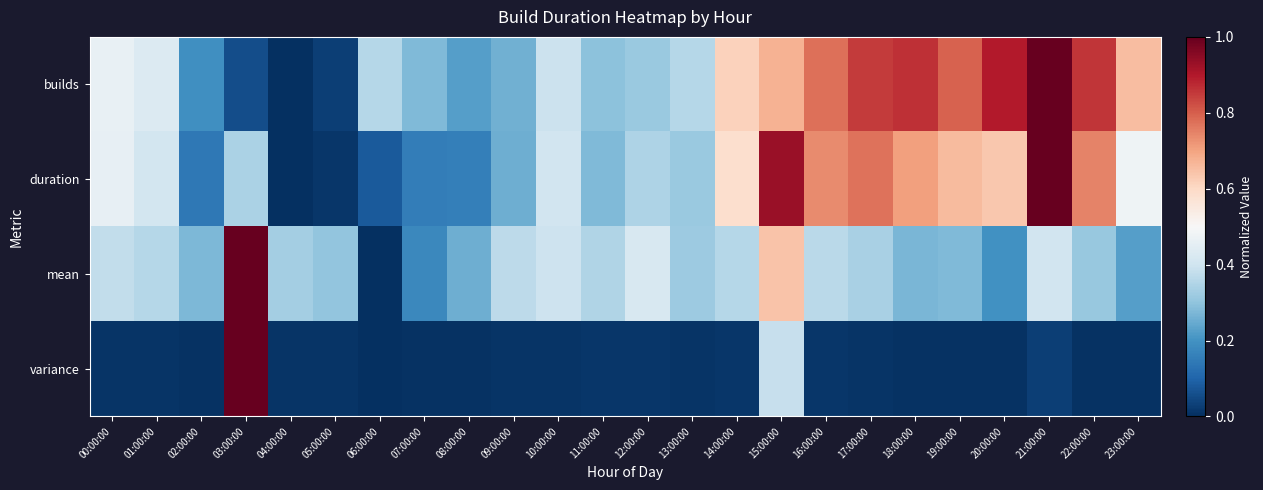

At which category is the sum across all series the highest?

15:00:00